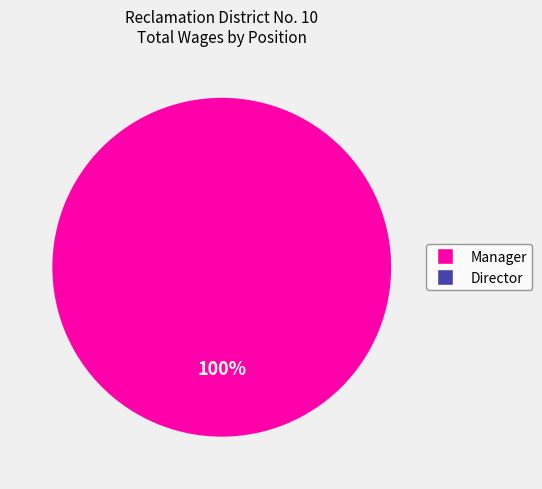

Which has a higher value, Director or Director?

Director